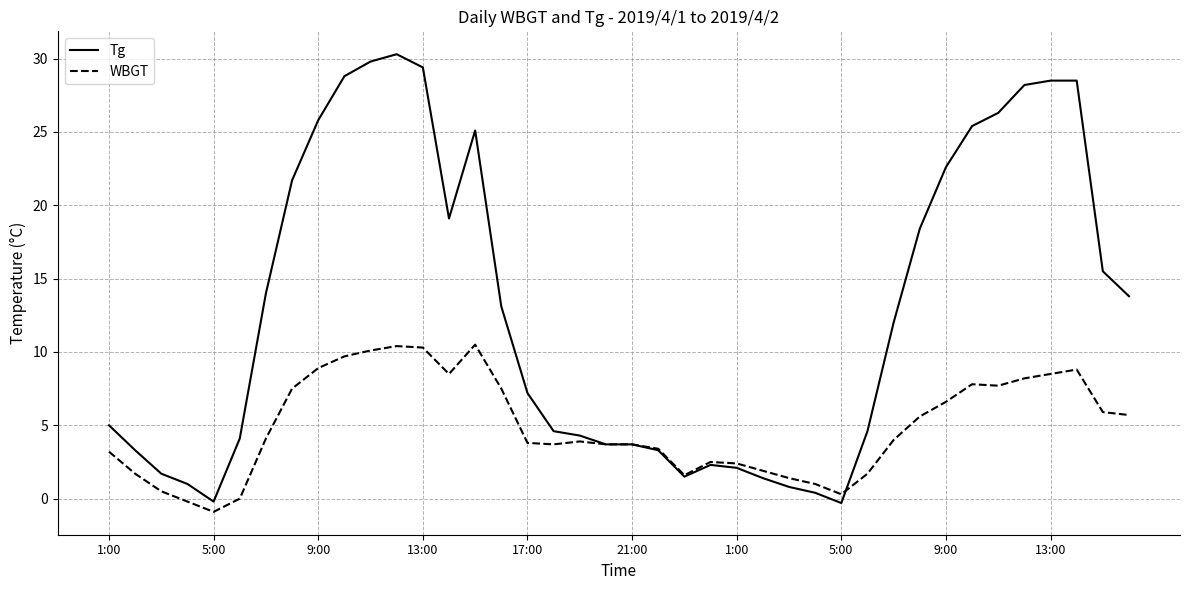

Is this an area chart (filled region under the line)?

No